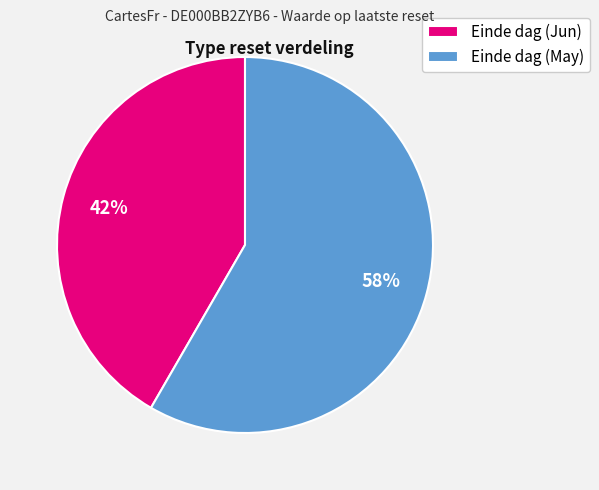

To the nearest percent, what is the average slice percentage?

50%